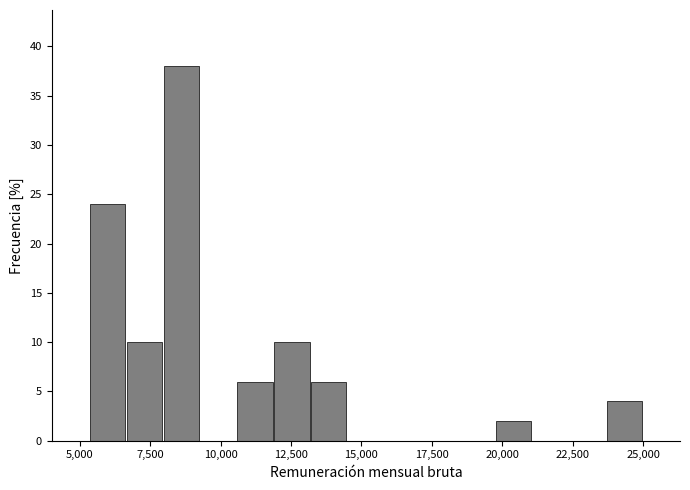

Read against the x-axis, roughly where is the centre of the tallest bar?

8500